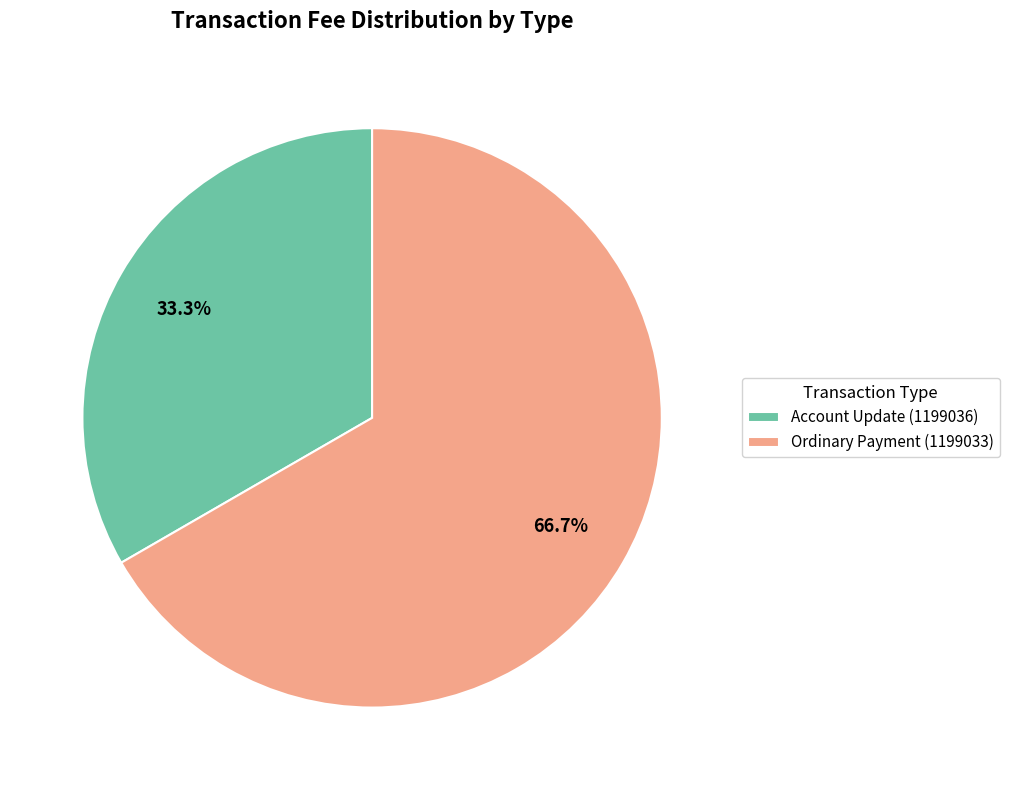

To the nearest percent, what percentage of the pie is Account Update (1199036)?

33%